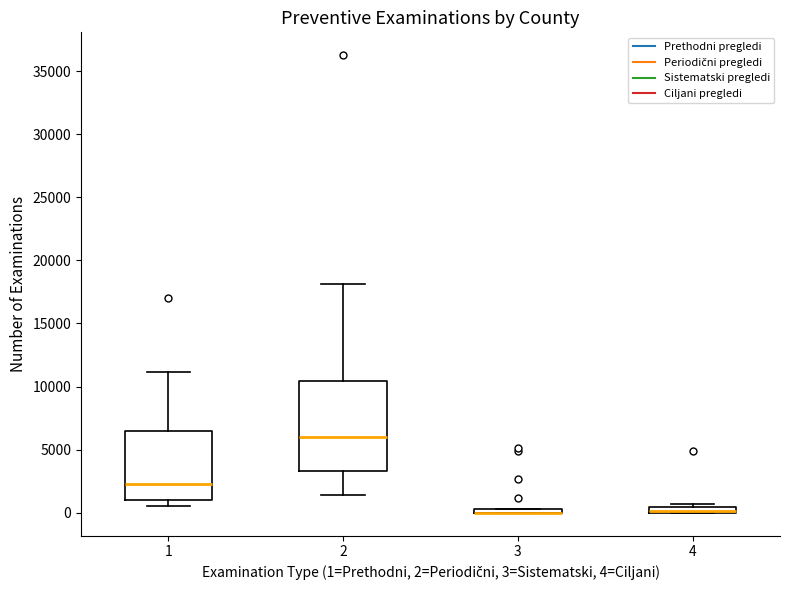

Where is the lower edge of the box at x = 1 on the y-axis? The values are not printed on the chart, so give them approximately, as read against the axis.

1000